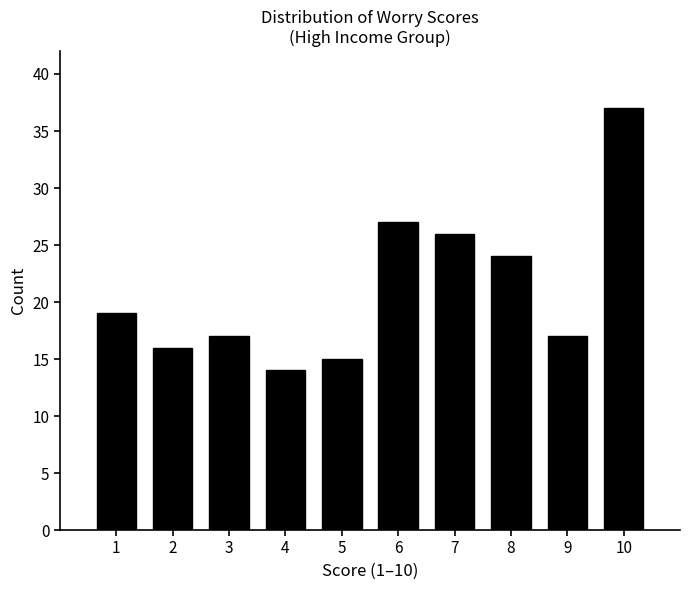

Reading left to right, list all the values displayed in this chart.

1=19	2=16	3=17	4=14	5=15	6=27	7=26	8=24	9=17	10=37